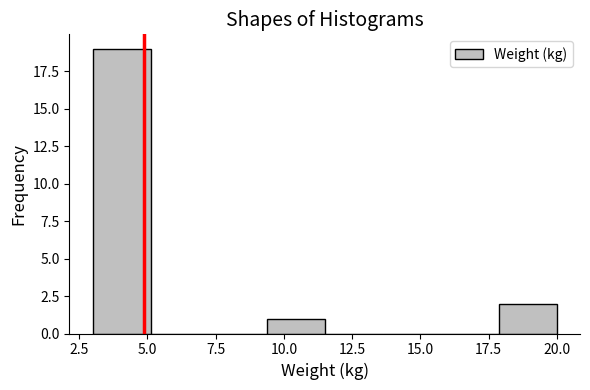

Reading left to right, transcribe this chart: for each bar, give the range it covers on the x-axis and its height. Neither the bar edges nor the heights are printed on the chart, so give them approximately, as read against the axes.

3.0 to 5.0: 19
5.0 to 7.0: 0
7.0 to 9.5: 0
9.5 to 11.5: 1
11.5 to 13.5: 0
13.5 to 15.5: 0
15.5 to 18.0: 0
18.0 to 20.0: 2